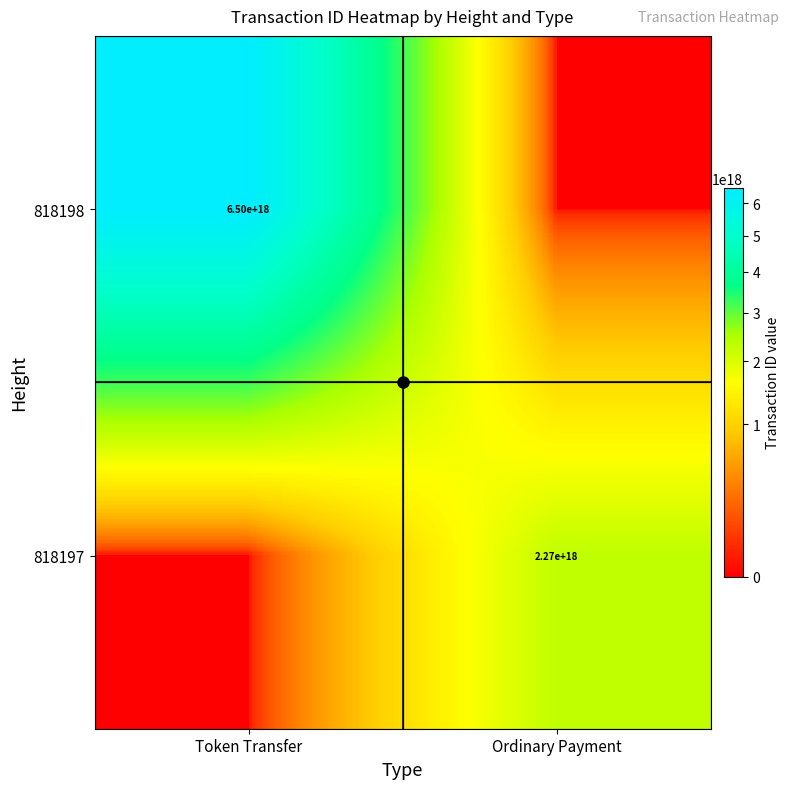

The 818198 series shows 2857275352635474432 at Ordinary Payment. True or false?

False